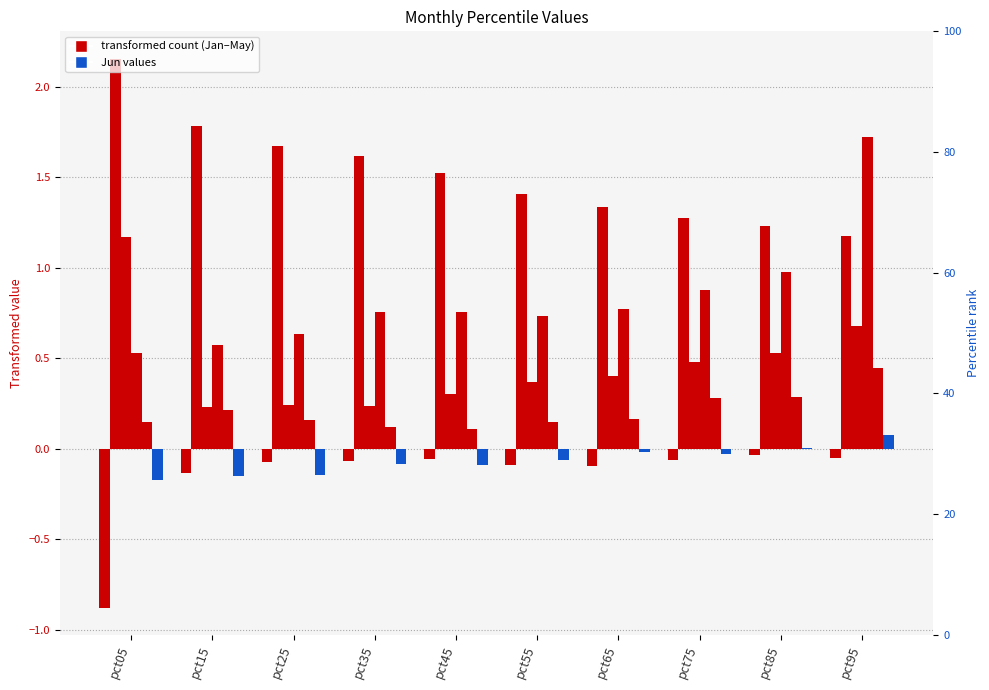

At which label is Jan closest to 0?

pct85